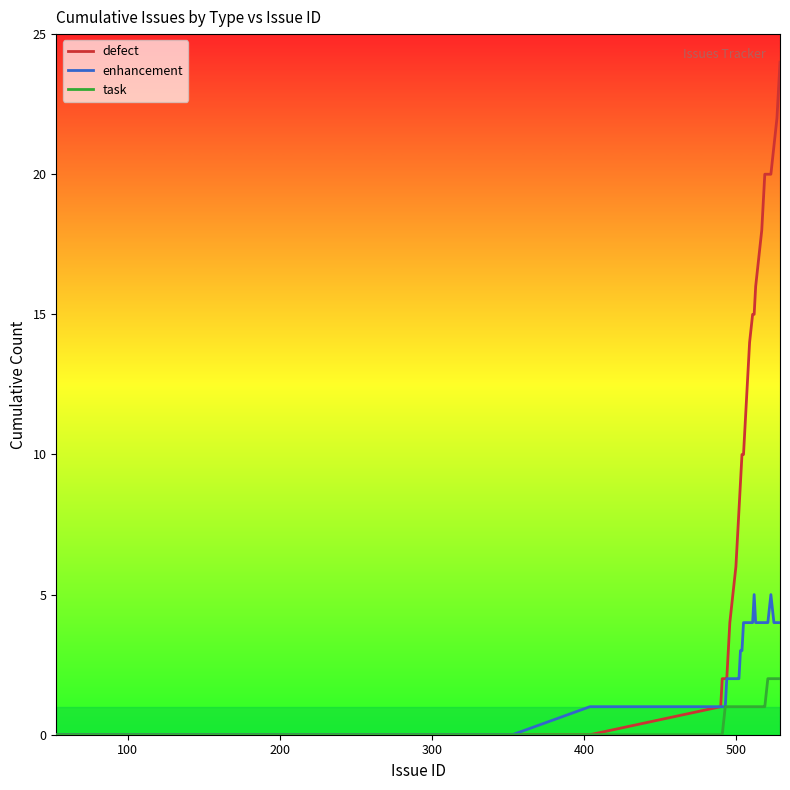

Rank the series by their average value, from highest to lowest.

defect, enhancement, task